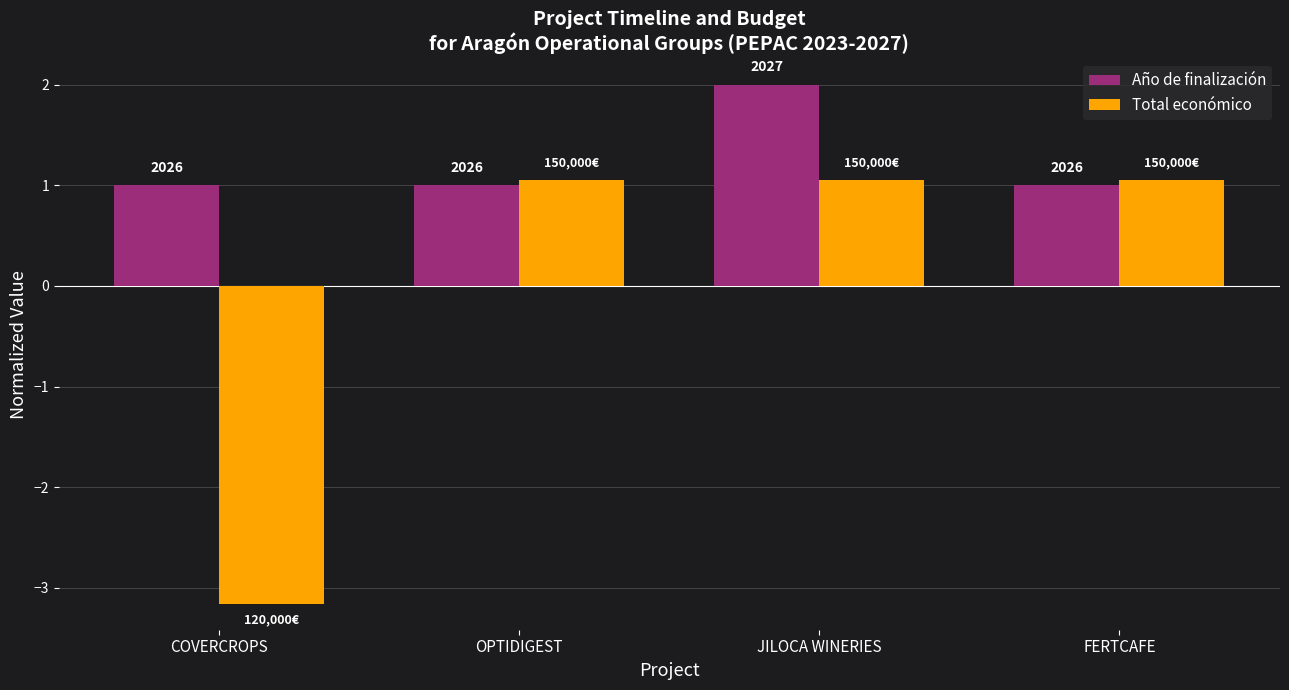

Which series has the largest range (max minus min)?

Total económico